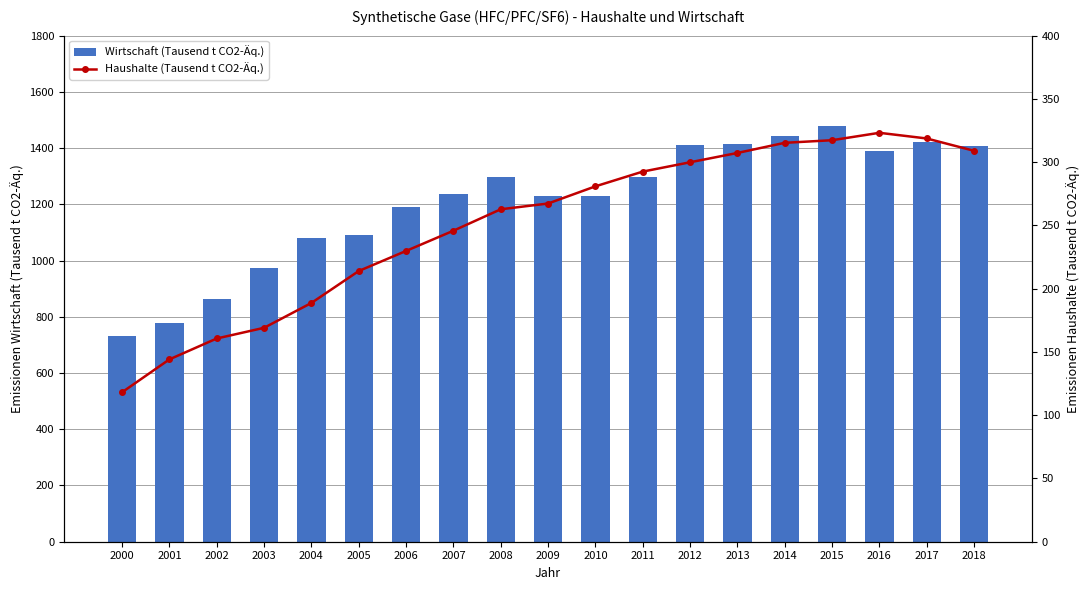

List the labels in order of Wirtschaft (Tausend t CO2-Äq.) value, smallest first.

2000, 2001, 2002, 2003, 2004, 2005, 2006, 2010, 2009, 2007, 2008, 2011, 2016, 2018, 2012, 2013, 2017, 2014, 2015